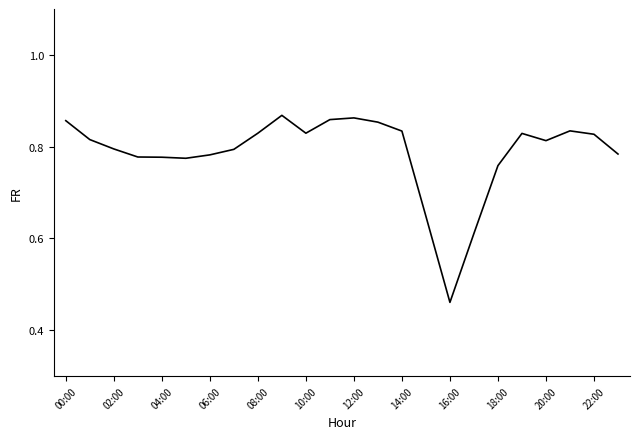

What is the difference between the maximum and minimum values?

0.4